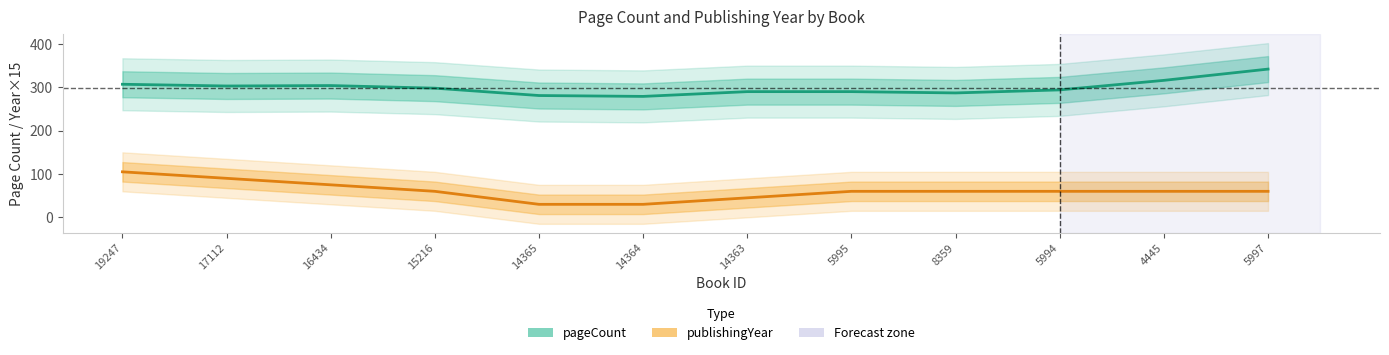

Reading left to right, extract all data points from this chart.

pageCount: 19247=307	17112=303	16434=304	15216=298	14365=281	14364=279	14363=290	5995=290	8359=287	5994=294	4445=316	5997=342
publishingYear (offset×15): 19247=105	17112=90	16434=75	15216=60	14365=30	14364=30	14363=45	5995=60	8359=60	5994=60	4445=60	5997=60